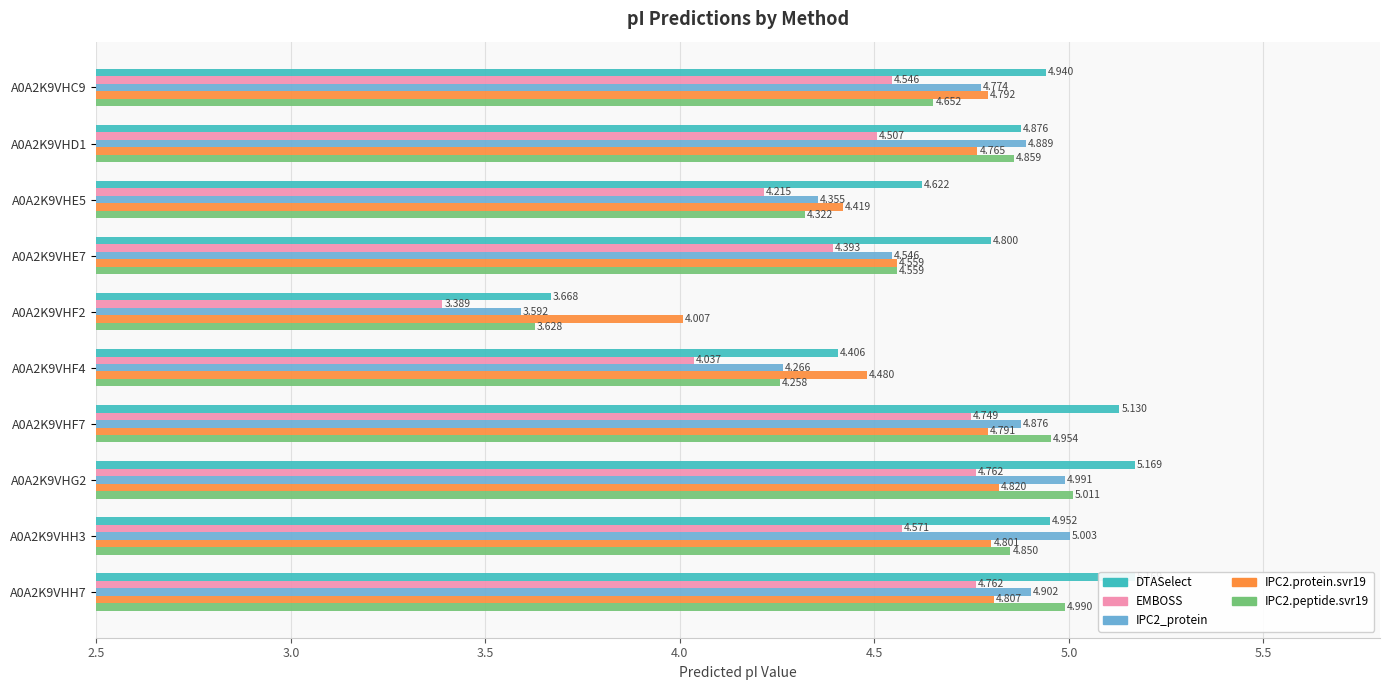

Between A0A2K9VHC9 and A0A2K9VHE5, which series saw the biggest shift?

IPC2_protein